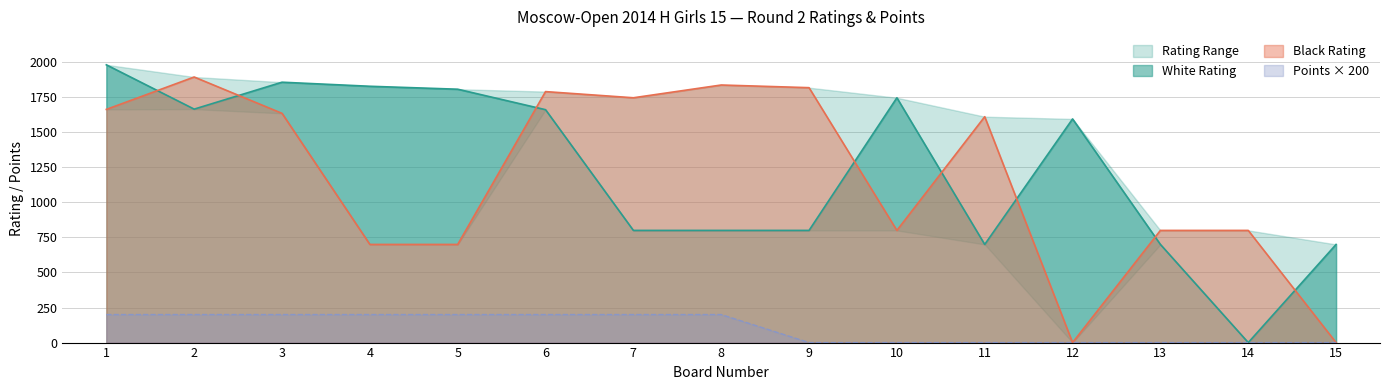

What is the sum of the White Points values at 6 and 11?

200